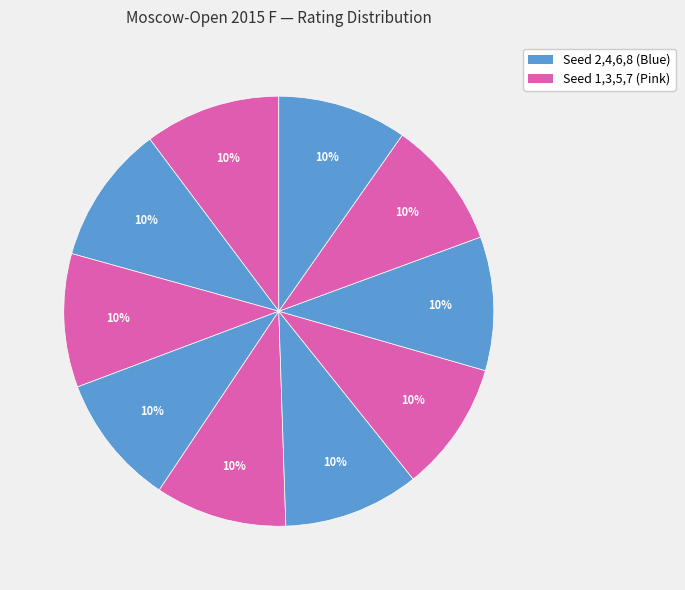

How many segments does this pie chart have?

10